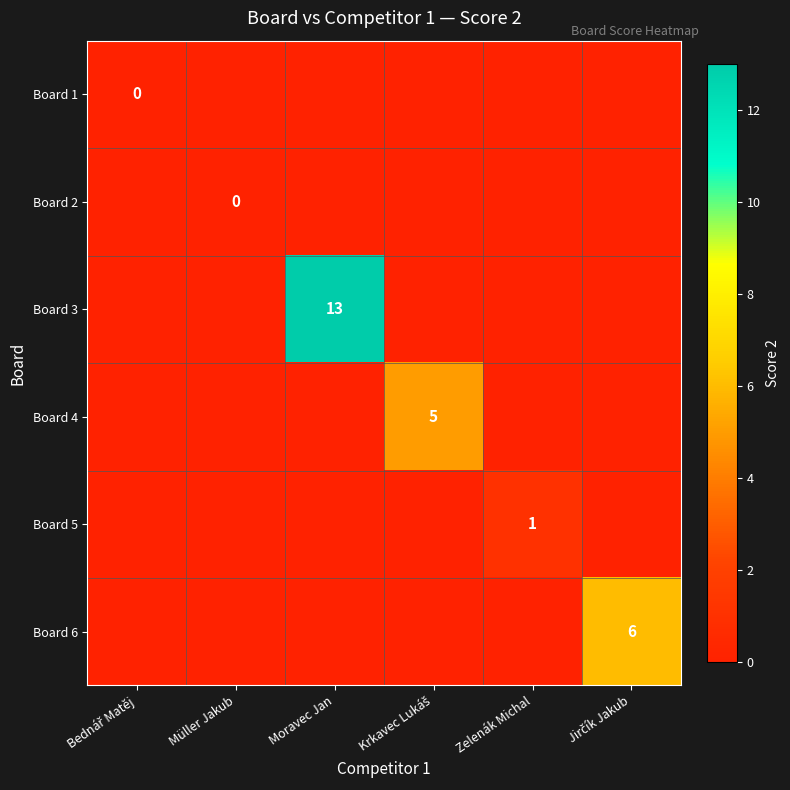

Rank the categories by Board 6 value from highest to lowest.

Jirčík Jakub, Bednář Matěj, Müller Jakub, Moravec Jan, Krkavec Lukáš, Zelenák Michal